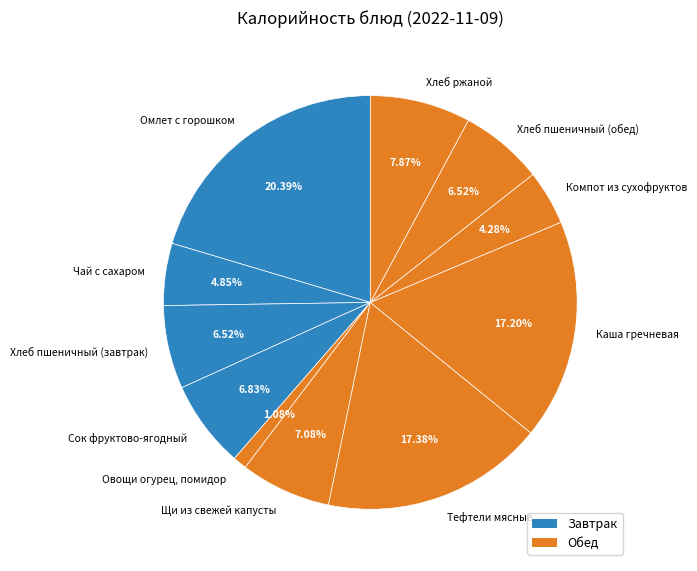

Which slice is the smallest?

Овощи огурец, помидор